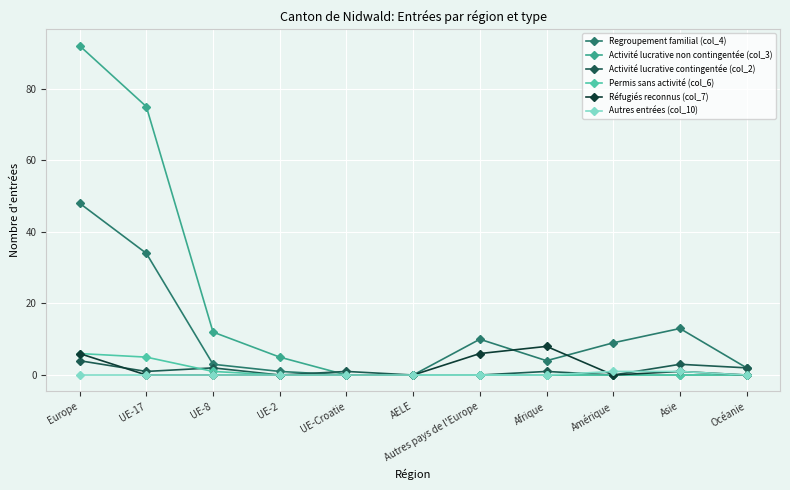

The value of Regroupement familial (col_4) at Europe is 48. True or false?

True